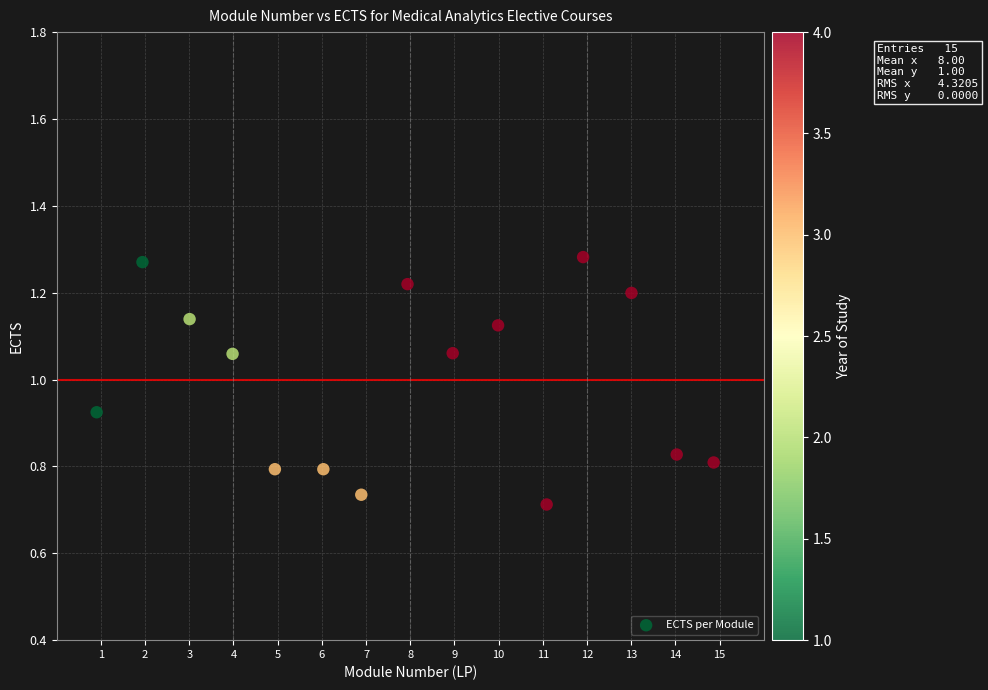

What is the range of X values (max minus min)?

14.0